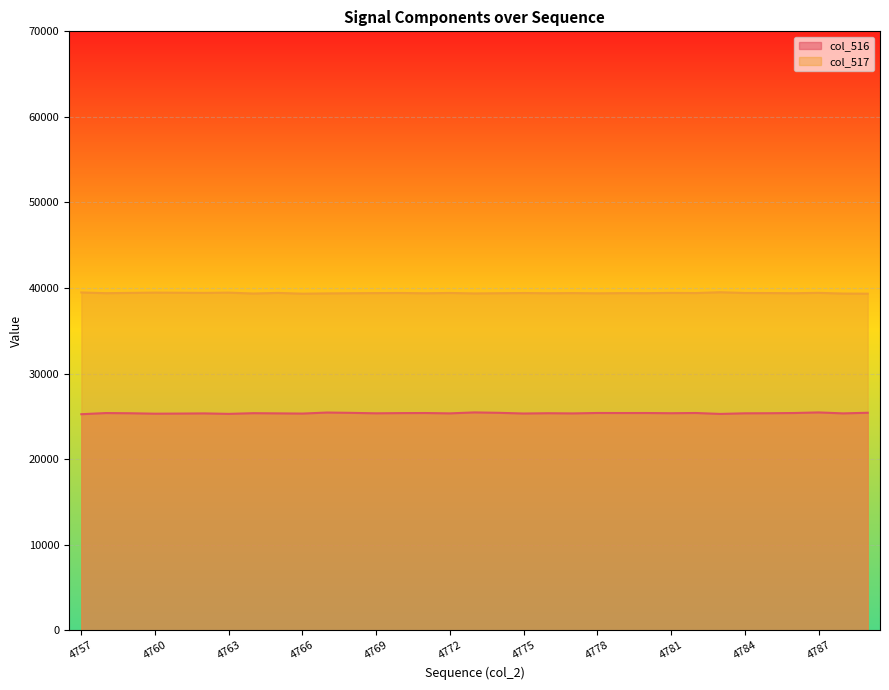

Reading left to right, extract all data points from this chart.

col_516: 25259	25393	25370	25318	25332	25353	25297	25378	25356	25332	25454	25415	25363	25388	25397	25356	25469	25420	25339	25373	25351	25402	25396	25398	25374	25401	25291	25363	25373	25398	25467	25355	25428
col_517: 39487	39402	39435	39468	39452	39433	39467	39360	39434	39342	39377	39396	39412	39424	39390	39426	39373	39397	39419	39394	39412	39386	39408	39402	39434	39416	39514	39423	39416	39395	39439	39357	39343